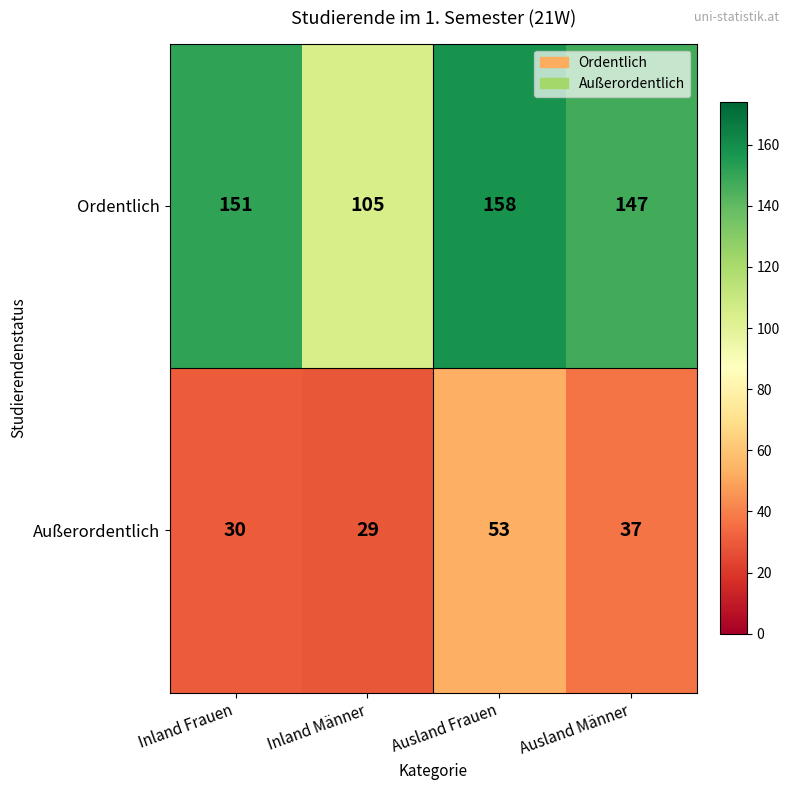

How many distinct data groups are displayed?

2